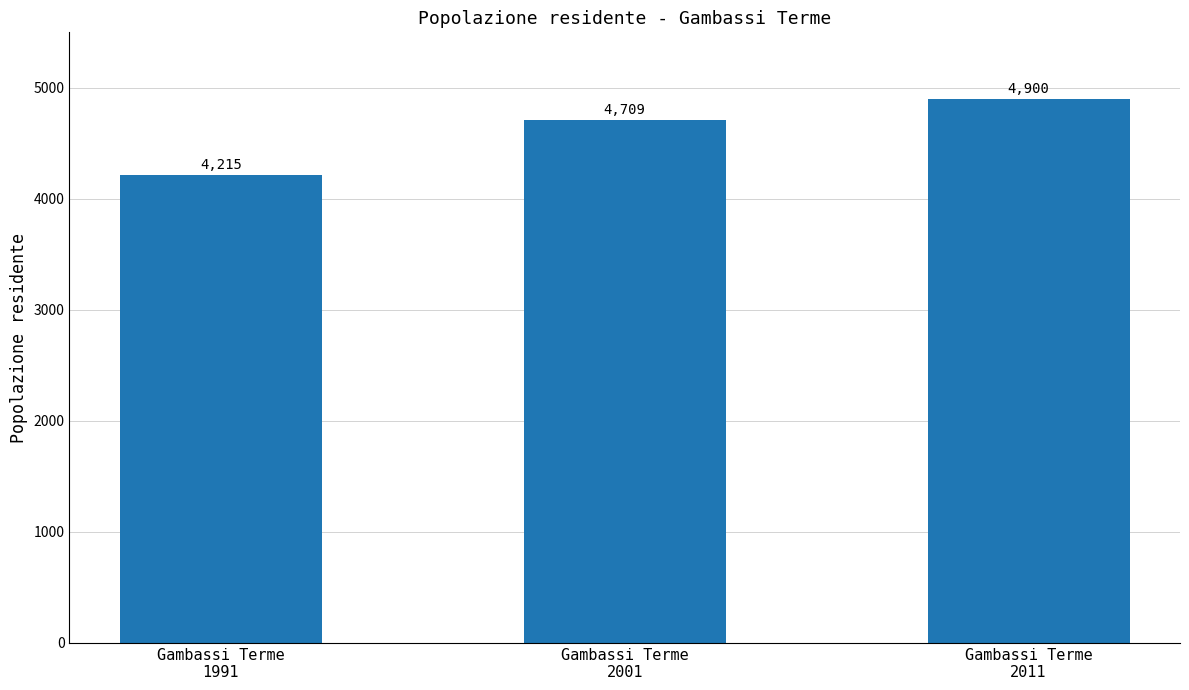

What is the value of the 3rd bar from the left?

4900